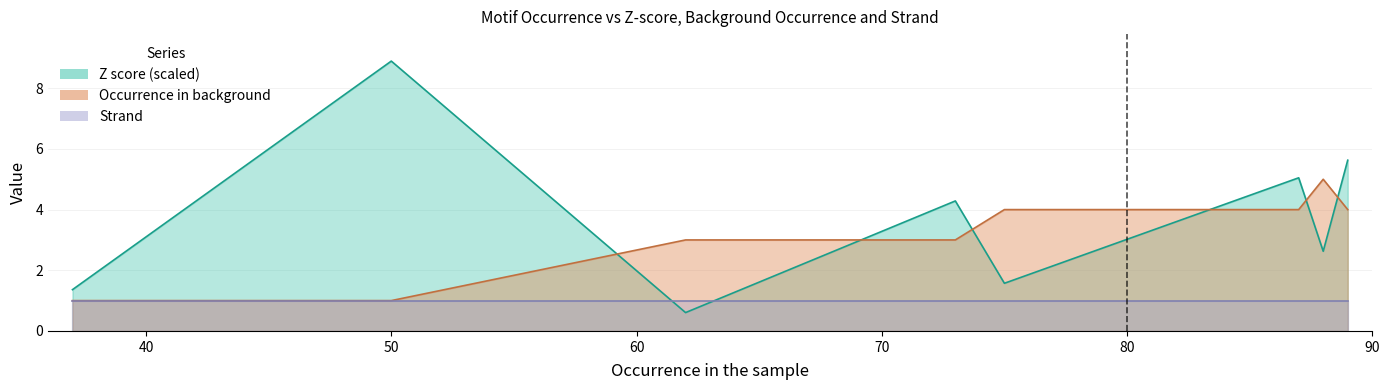

What is the difference between the highest and lowest values at 41?

2.7